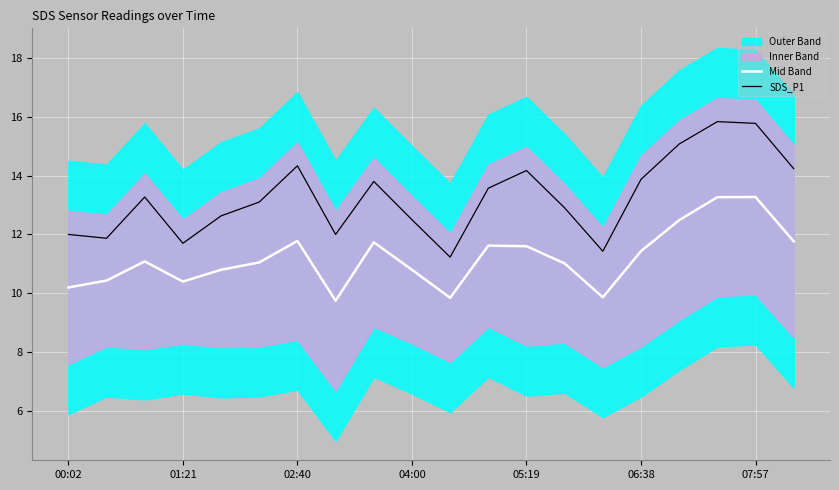

At which label does Mid Band first exceed 11?

02:40